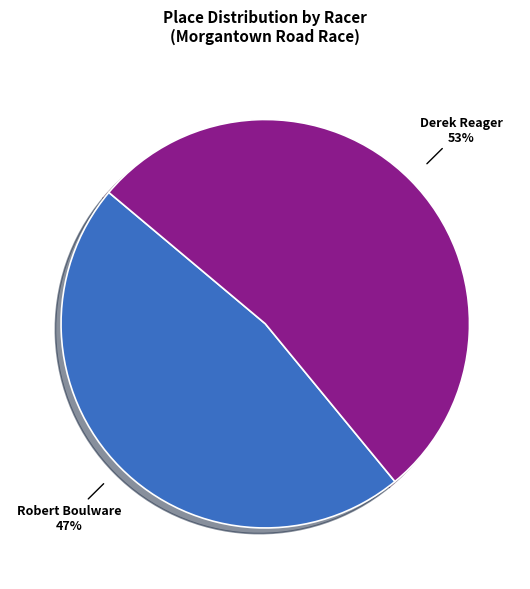

Rank the categories by value from highest to lowest.

Derek Reager, Robert Boulware